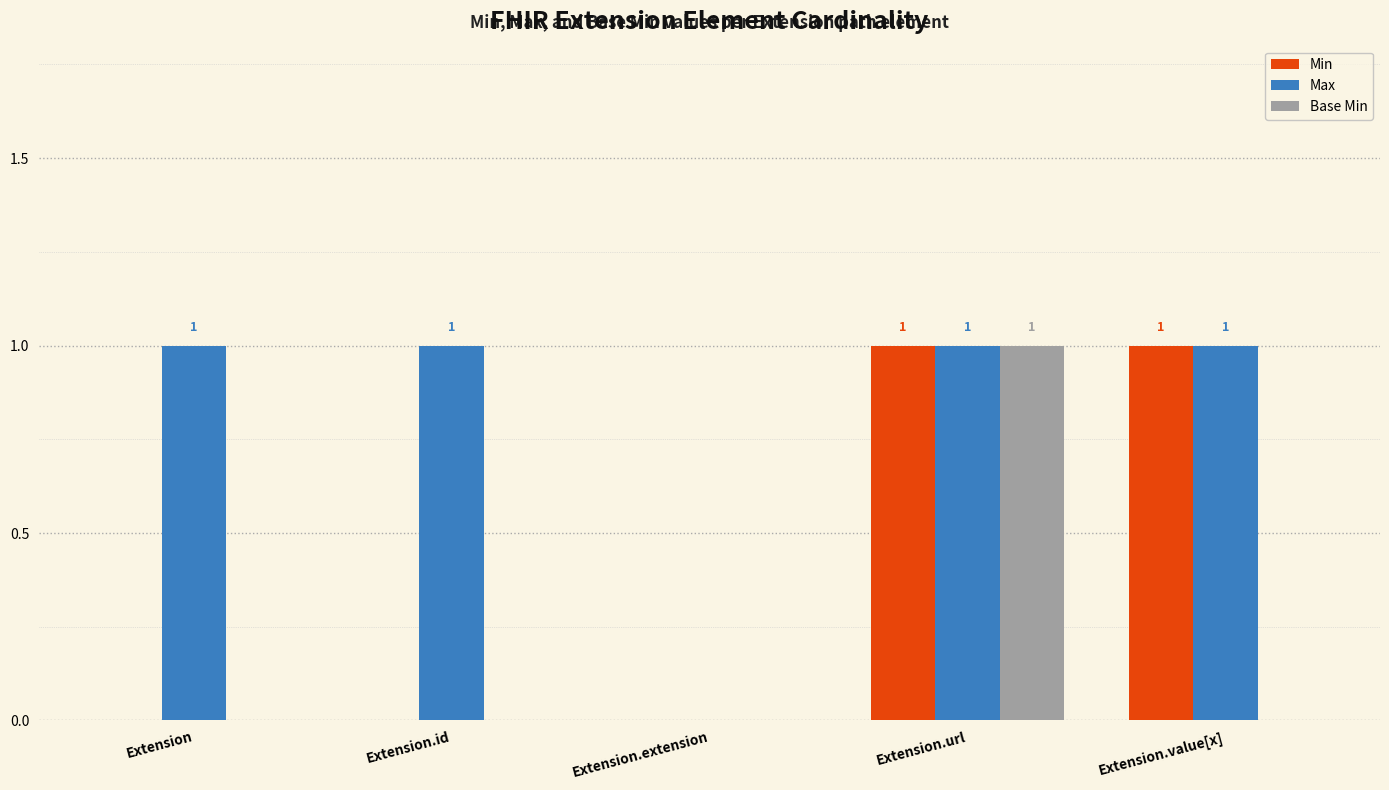

Reading left to right, extract all data points from this chart.

Min: 0	0	0	1	1
Max: 1	1	0	1	1
Base Min: 0	0	0	1	0